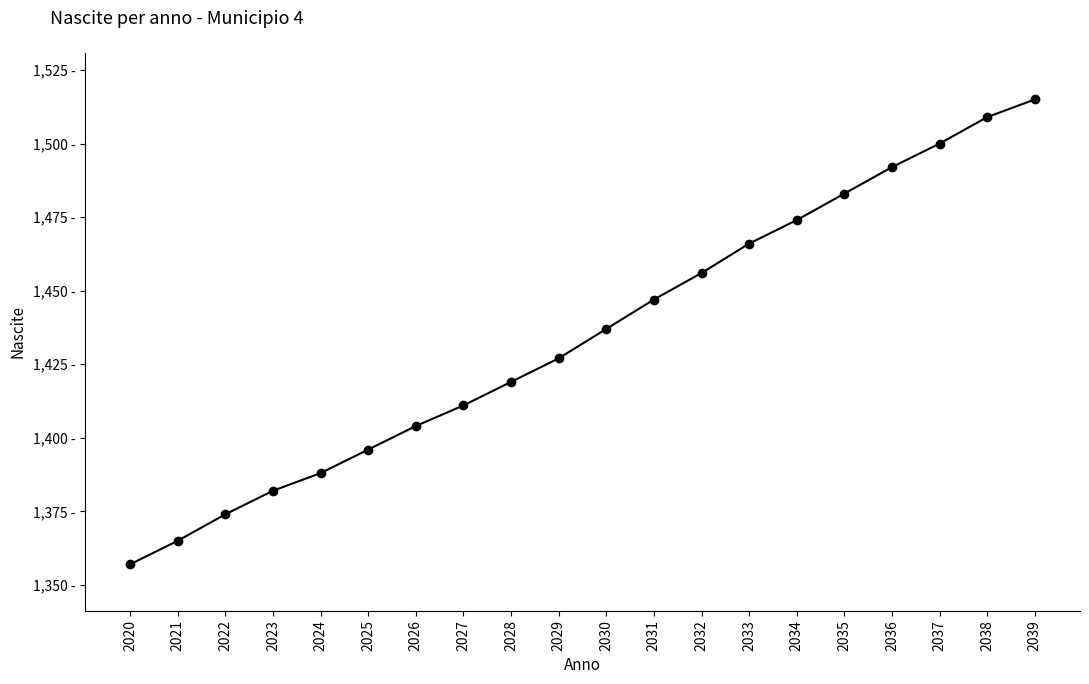

What is the approximate value at 2021, to the nearest 5?

1365